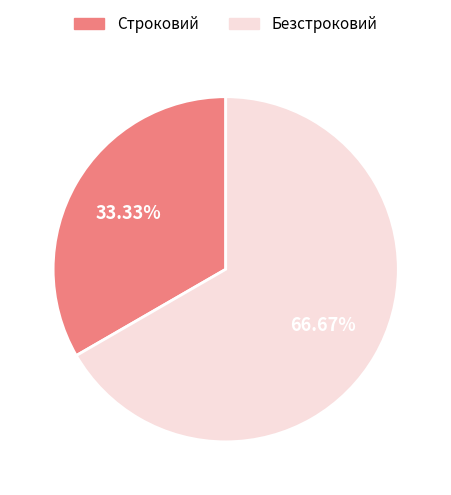

What is the smallest slice in the pie chart?

Строковий